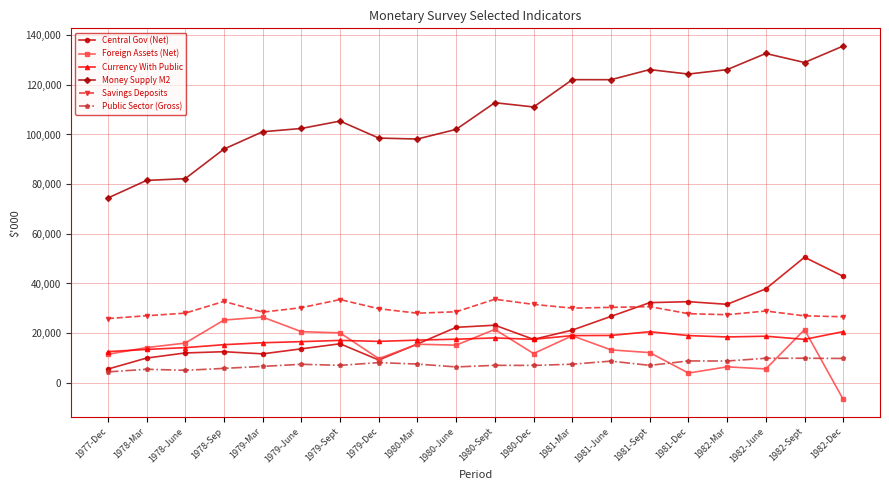

What is the sum of the Savings Deposits values at 1979-Mar and 1978-Sep?

61231